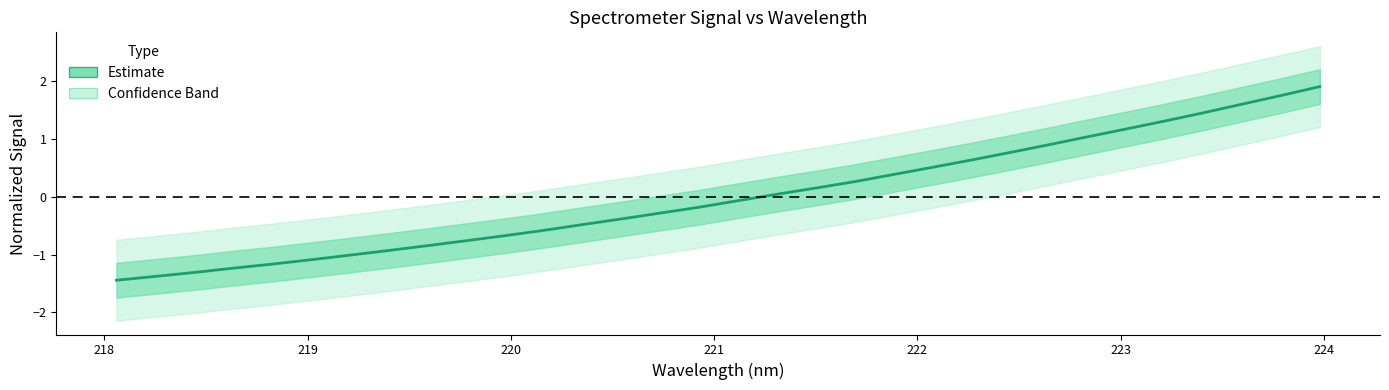

How many series are shown in this chart?

1